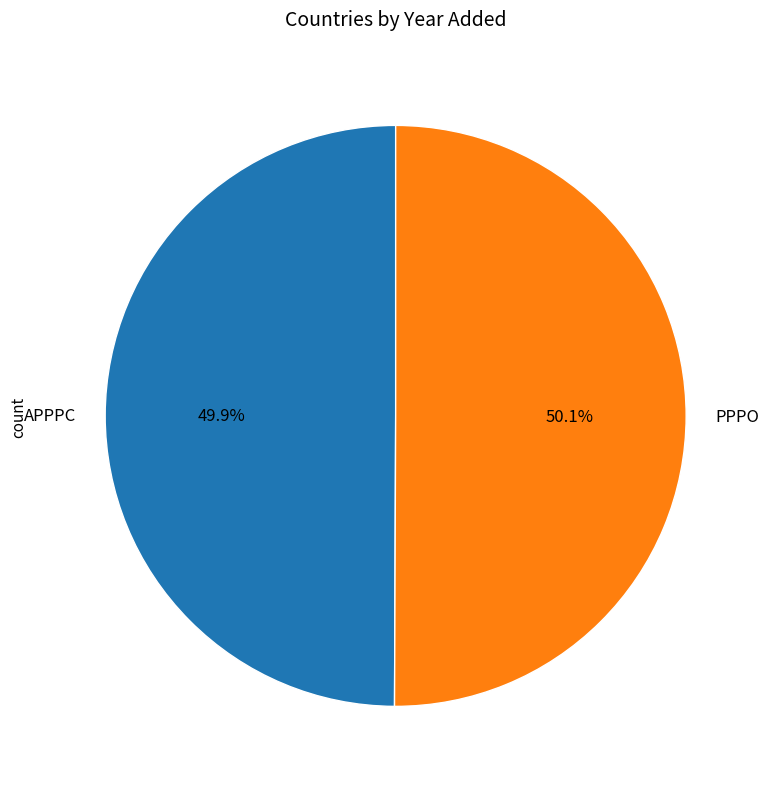

Do PPPO and APPPC together represent more than half of the pie?

Yes